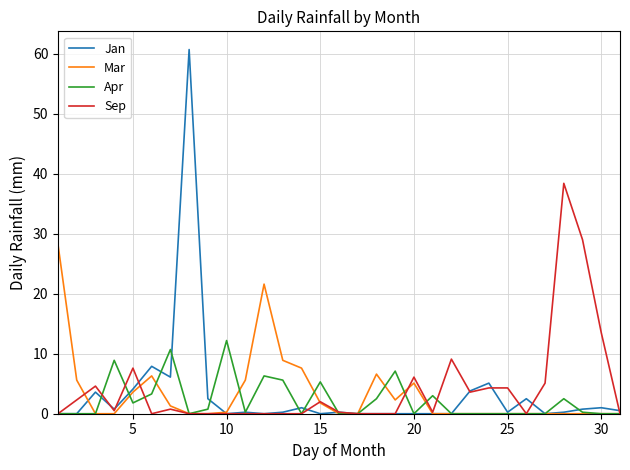

Which series has the largest range (max minus min)?

Jan